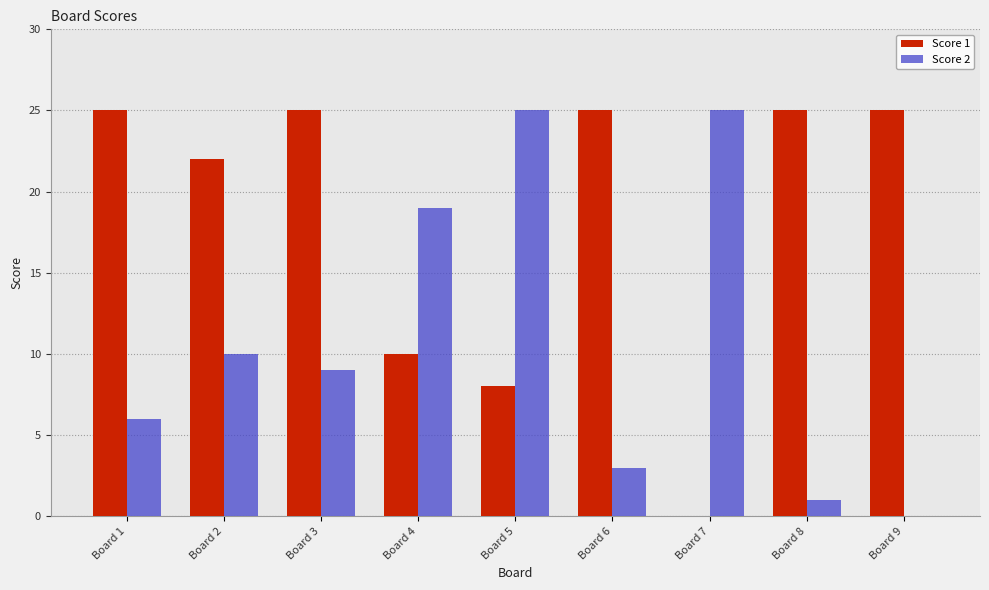

At which label is Score 2 closest to 12?

Board 2